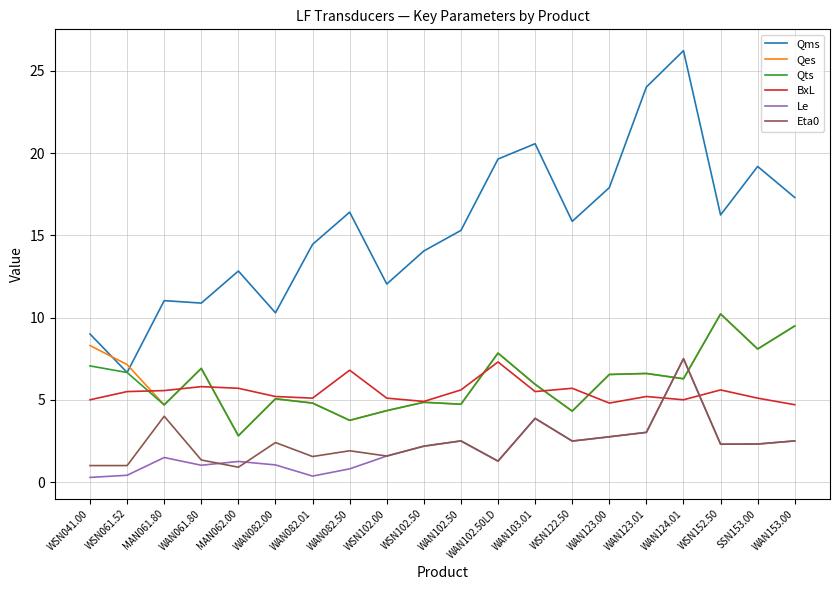

What position from the right is WSN102.50?

11